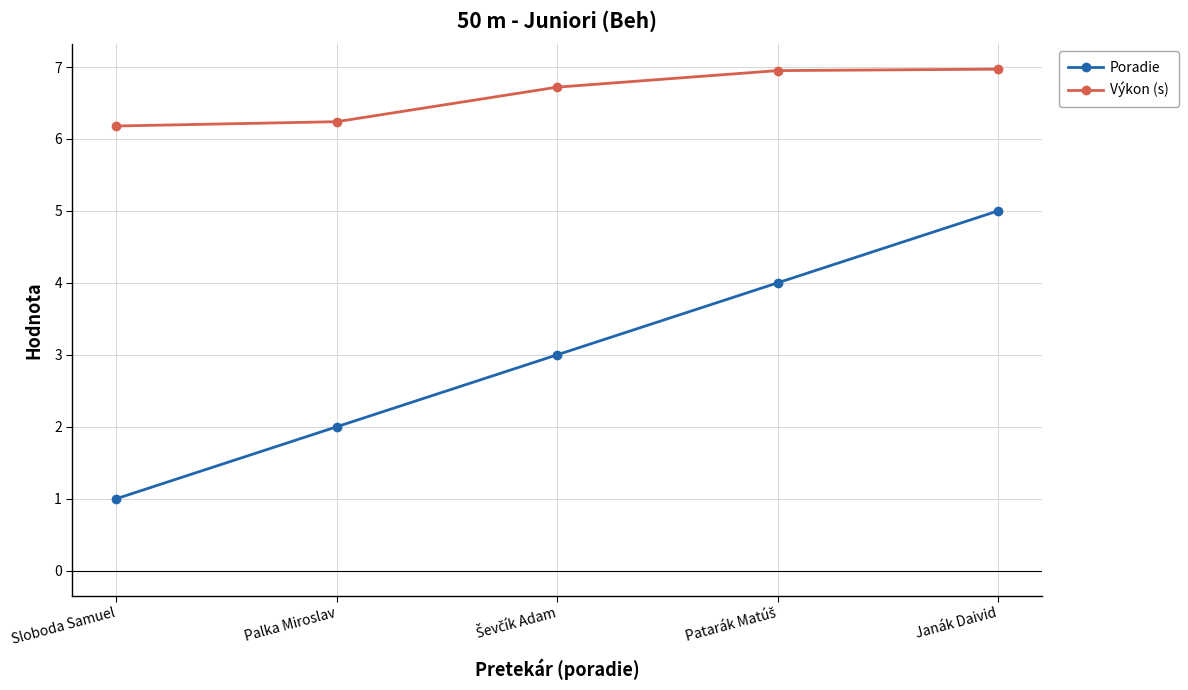

At how many categories does at least one series exceed 2?

5